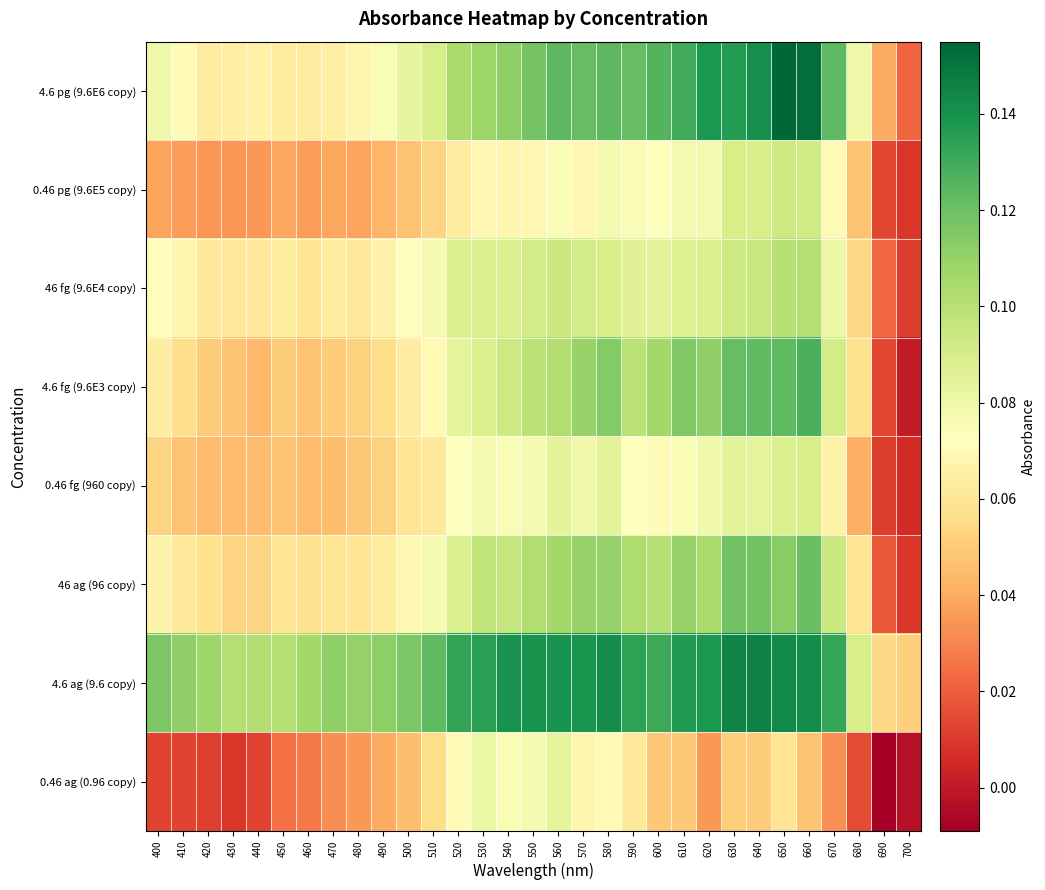

Reading left to right, extract all data points from this chart.

4.6 pg (9.6E6 copy): 400=0.1	410=0.1	420=0.1	430=0.1	440=0.1	450=0.1	460=0.1	470=0.1	480=0.1	490=0.1	500=0.1	510=0.1	520=0.1	530=0.1	540=0.1	550=0.1	560=0.1	570=0.1	580=0.1	590=0.1	600=0.1	610=0.1	620=0.1	630=0.1	640=0.1	650=0.2	660=0.2	670=0.1	680=0.1	690=0.0	700=0.0
0.46 pg (9.6E5 copy): 400=0.0	410=0.0	420=0.0	430=0.0	440=0.0	450=0.0	460=0.0	470=0.0	480=0.0	490=0.0	500=0.0	510=0.1	520=0.1	530=0.1	540=0.1	550=0.1	560=0.1	570=0.1	580=0.1	590=0.1	600=0.1	610=0.1	620=0.1	630=0.1	640=0.1	650=0.1	660=0.1	670=0.1	680=0.0	690=0.0	700=0.0
46 fg (9.6E4 copy): 400=0.1	410=0.1	420=0.1	430=0.1	440=0.1	450=0.1	460=0.1	470=0.1	480=0.1	490=0.1	500=0.1	510=0.1	520=0.1	530=0.1	540=0.1	550=0.1	560=0.1	570=0.1	580=0.1	590=0.1	600=0.1	610=0.1	620=0.1	630=0.1	640=0.1	650=0.1	660=0.1	670=0.1	680=0.1	690=0.0	700=0.0
4.6 fg (9.6E3 copy): 400=0.1	410=0.1	420=0.1	430=0.0	440=0.0	450=0.1	460=0.0	470=0.1	480=0.1	490=0.1	500=0.1	510=0.1	520=0.1	530=0.1	540=0.1	550=0.1	560=0.1	570=0.1	580=0.1	590=0.1	600=0.1	610=0.1	620=0.1	630=0.1	640=0.1	650=0.1	660=0.1	670=0.1	680=0.1	690=0.0	700=0.0
0.46 fg (960 copy): 400=0.1	410=0.0	420=0.0	430=0.0	440=0.0	450=0.0	460=0.0	470=0.0	480=0.0	490=0.1	500=0.1	510=0.1	520=0.1	530=0.1	540=0.1	550=0.1	560=0.1	570=0.1	580=0.1	590=0.1	600=0.1	610=0.1	620=0.1	630=0.1	640=0.1	650=0.1	660=0.1	670=0.1	680=0.0	690=0.0	700=0.0
46 ag (96 copy): 400=0.1	410=0.1	420=0.1	430=0.1	440=0.1	450=0.1	460=0.1	470=0.1	480=0.1	490=0.1	500=0.1	510=0.1	520=0.1	530=0.1	540=0.1	550=0.1	560=0.1	570=0.1	580=0.1	590=0.1	600=0.1	610=0.1	620=0.1	630=0.1	640=0.1	650=0.1	660=0.1	670=0.1	680=0.1	690=0.0	700=0.0
4.6 ag (9.6 copy): 400=0.1	410=0.1	420=0.1	430=0.1	440=0.1	450=0.1	460=0.1	470=0.1	480=0.1	490=0.1	500=0.1	510=0.1	520=0.1	530=0.1	540=0.1	550=0.1	560=0.1	570=0.1	580=0.1	590=0.1	600=0.1	610=0.1	620=0.1	630=0.1	640=0.1	650=0.1	660=0.1	670=0.1	680=0.1	690=0.1	700=0.1
0.46 ag (0.96 copy): 400=0.0	410=0.0	420=0.0	430=0.0	440=0.0	450=0.0	460=0.0	470=0.0	480=0.0	490=0.0	500=0.0	510=0.1	520=0.1	530=0.1	540=0.1	550=0.1	560=0.1	570=0.1	580=0.1	590=0.1	600=0.0	610=0.0	620=0.0	630=0.1	640=0.1	650=0.1	660=0.0	670=0.0	680=0.0	690=-0.0	700=-0.0